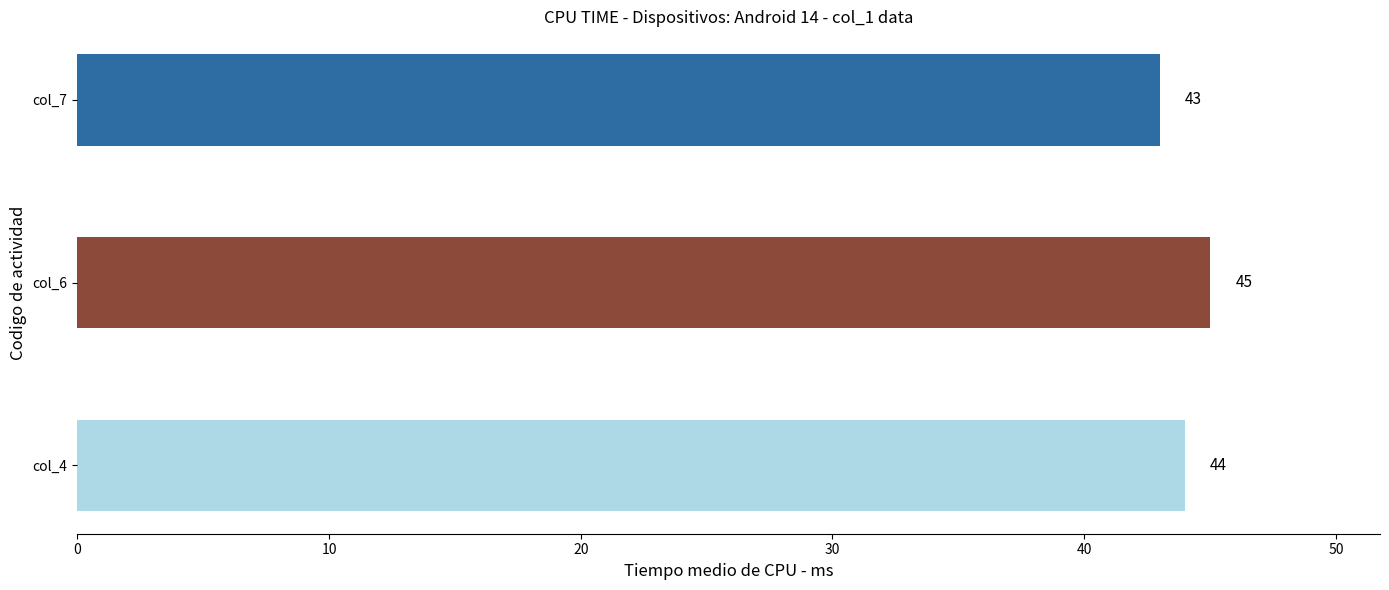

Is the value of col_7 at 4 greater than the value of col_4 at 3?

No